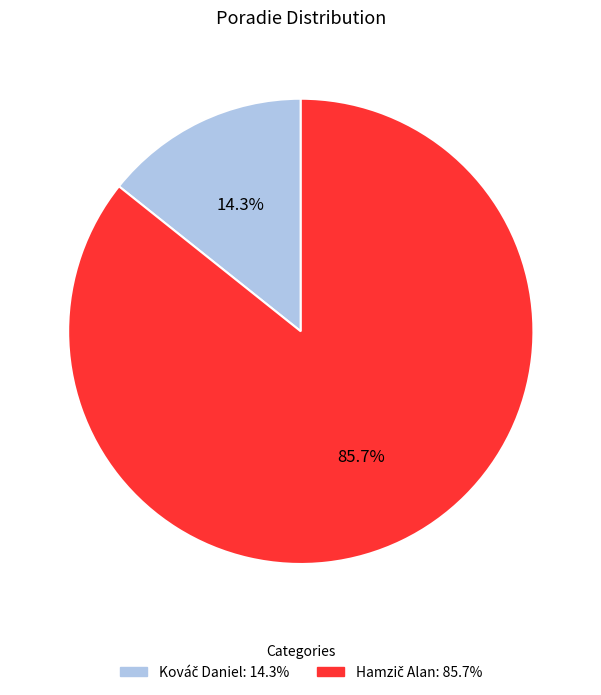

Is there any slice that represents more than half of the pie?

Yes